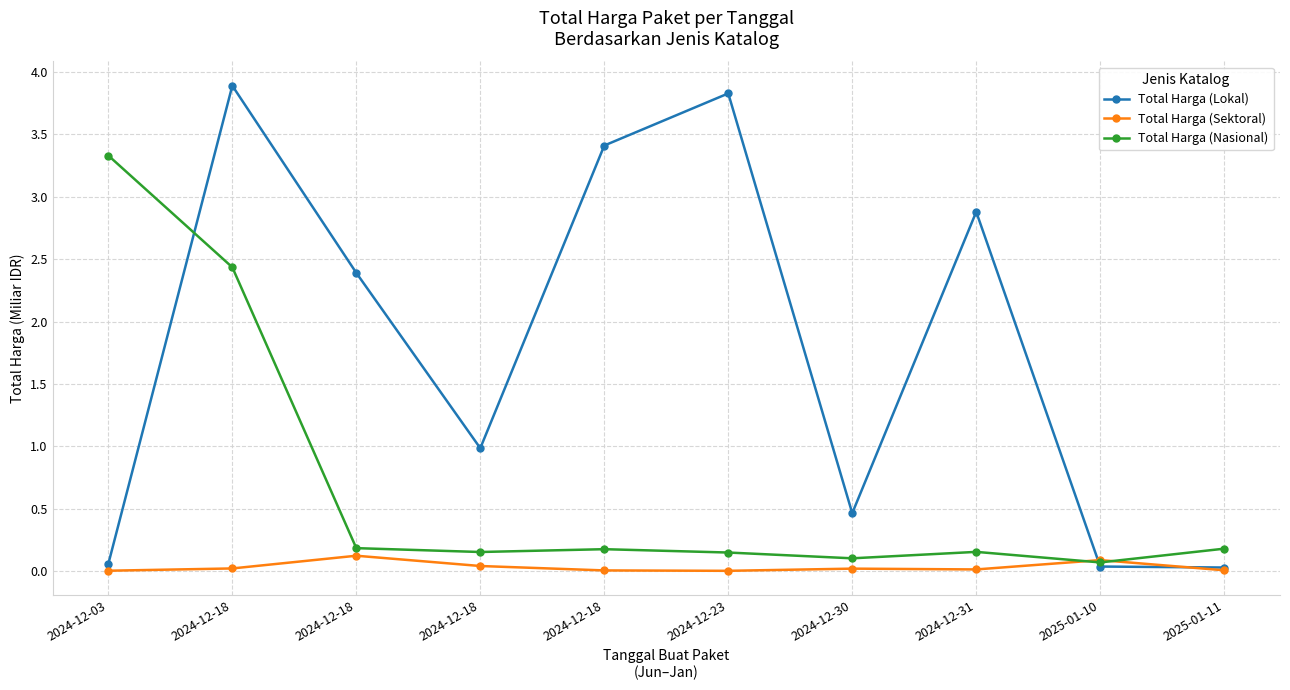

At how many categories does at least one series exceed 1?

6